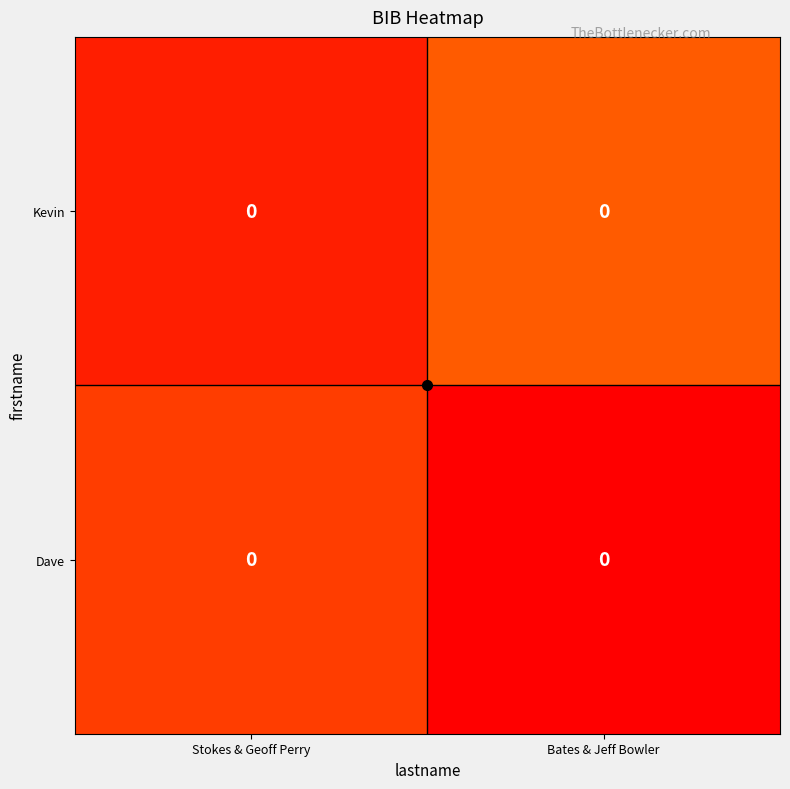

How many Dave values are between 0 and 1?

2